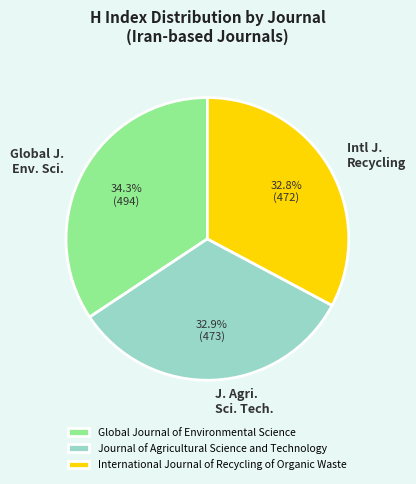

Combined, do Journal of Agricultural Science and Technology and International Journal of Recycling of Organic Waste account for over 50%?

Yes